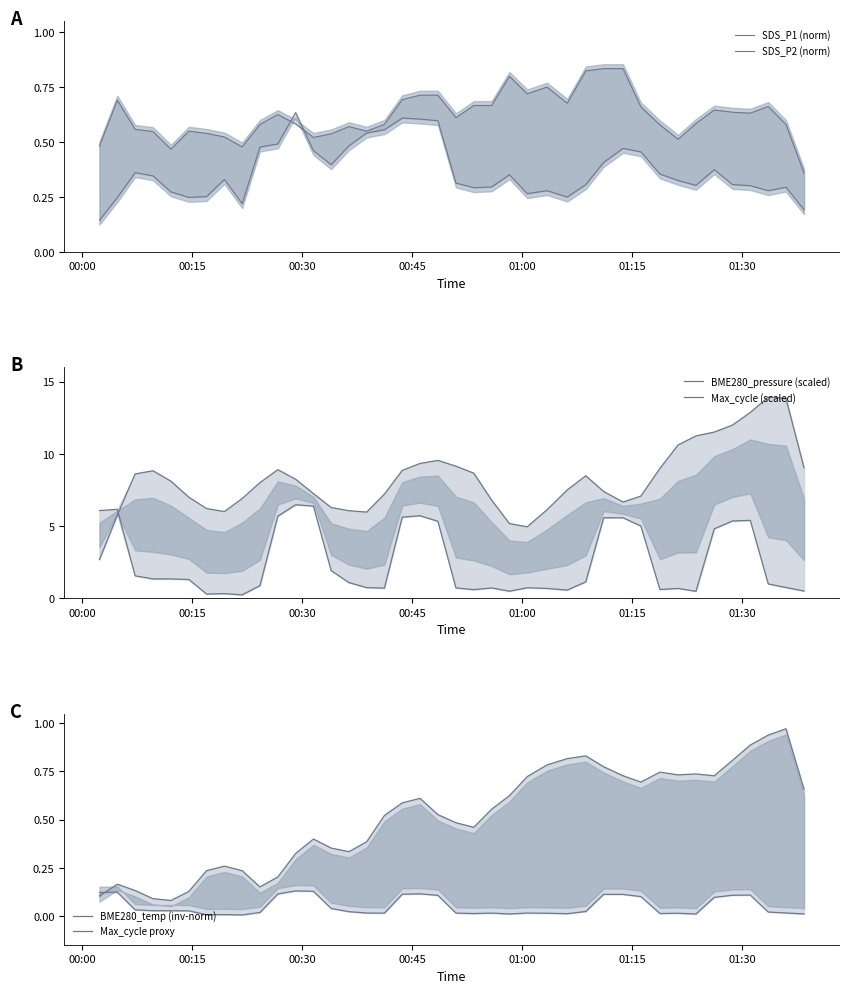

Does the chart display data point markers on the line(s)?

No